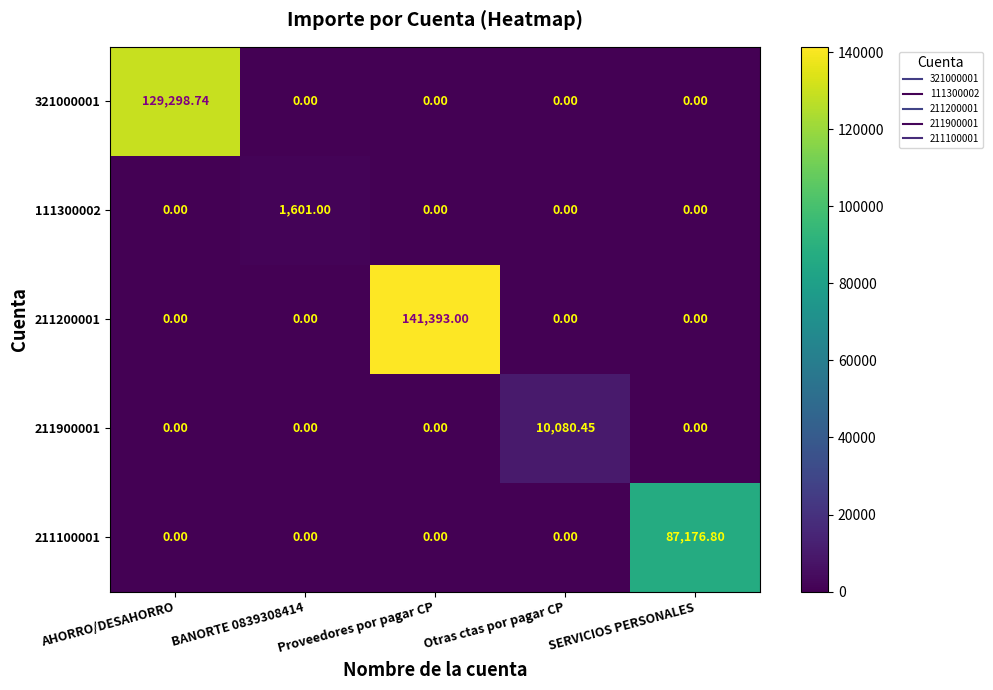

How many data points does each series have?

5